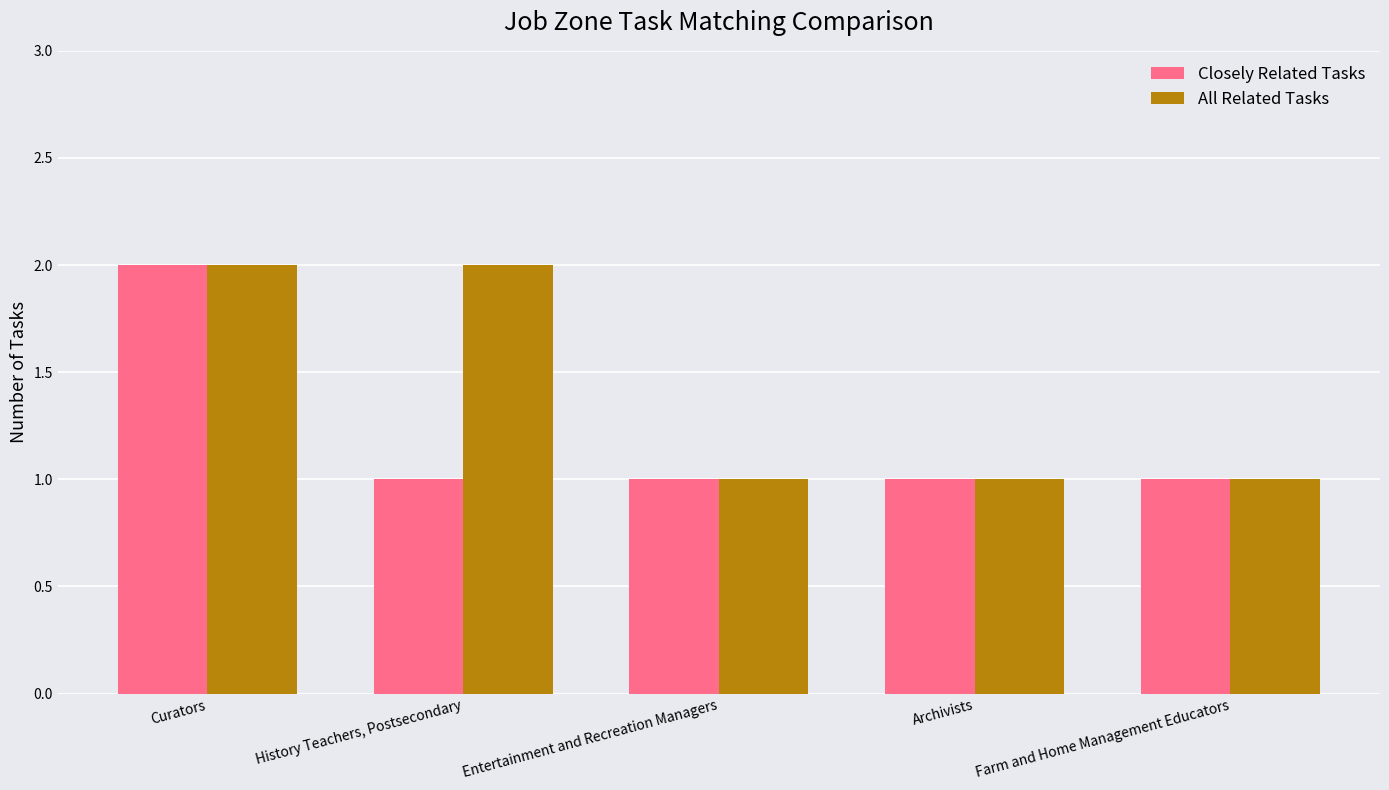

Reading left to right, extract all data points from this chart.

Closely Related Tasks: 2	1	1	1	1
All Related Tasks: 2	2	1	1	1